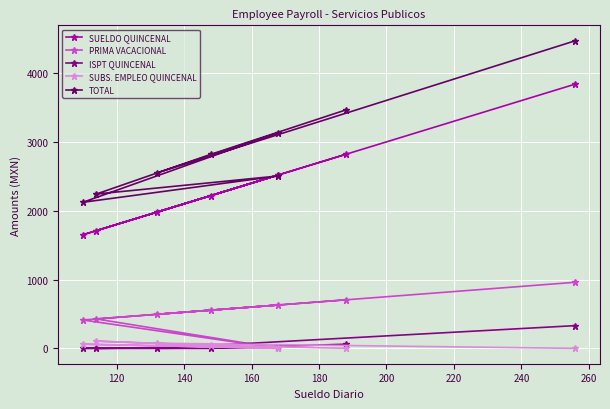

True or false: SUELDO QUINCENAL and PRIMA VACACIONAL intersect in this chart.

False